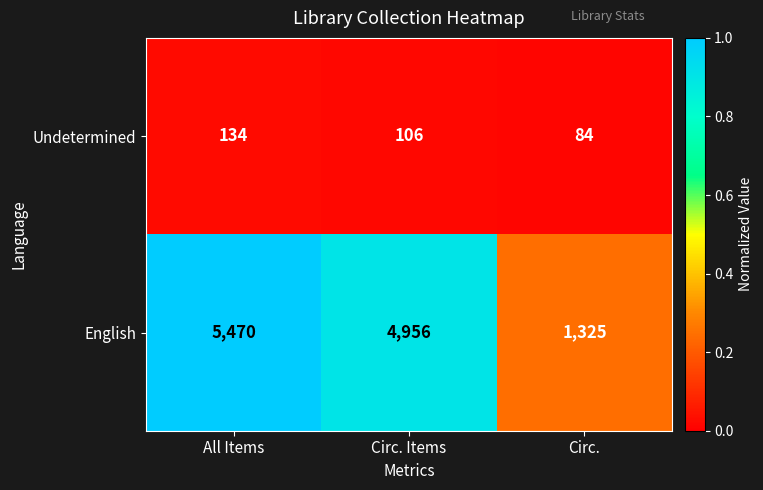

At which category is the sum across all series the highest?

All Items